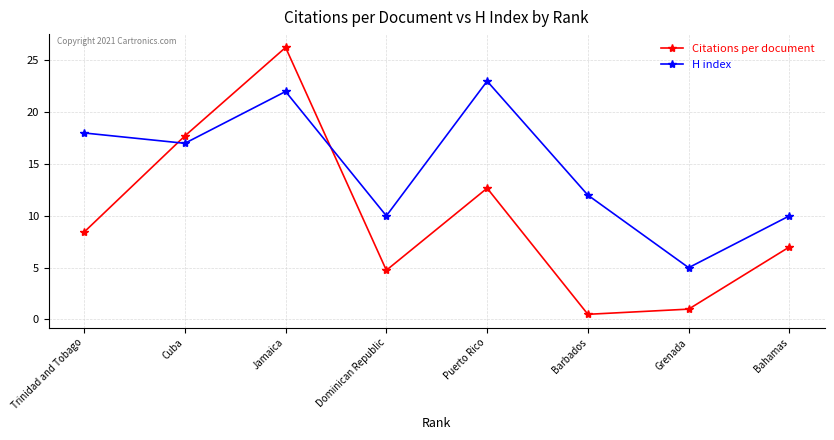

Where does the Citations per document series first go above 8?

Trinidad and Tobago